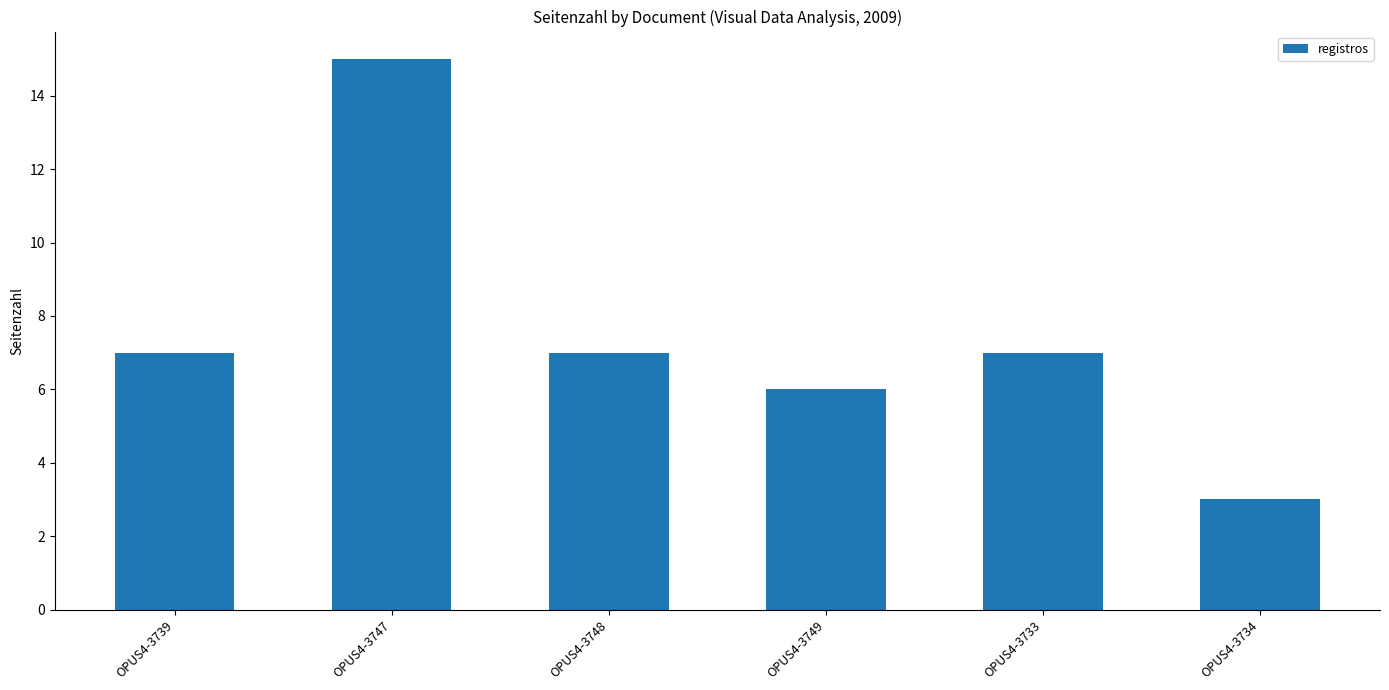

What is the difference between the second highest and minimum values?

4